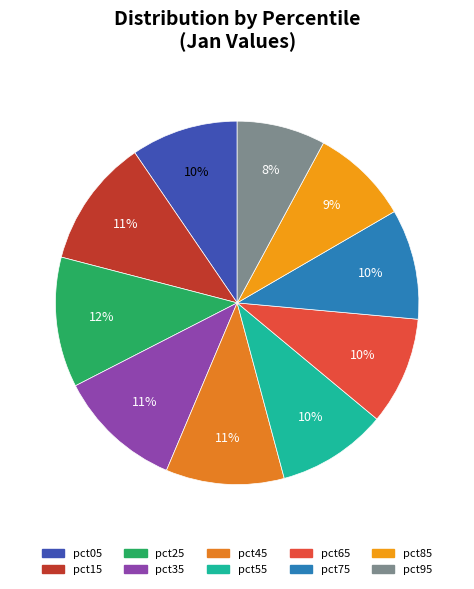

To the nearest percent, what is the average slice percentage?

10%